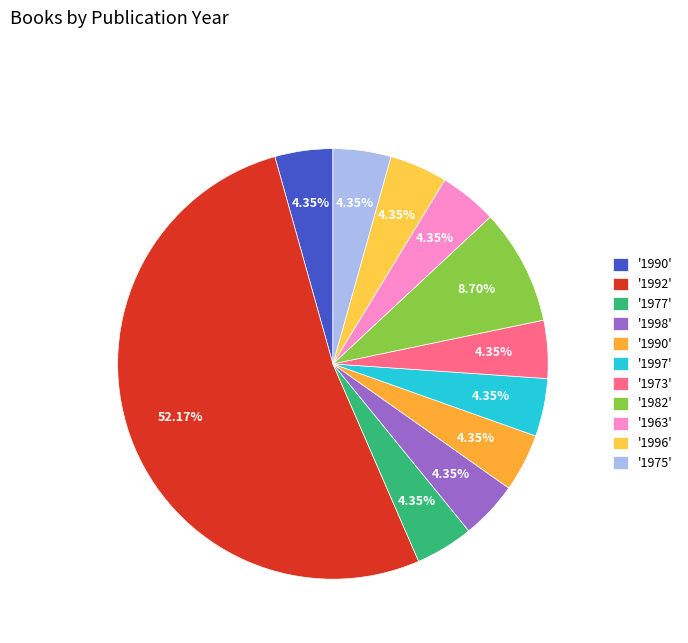

To the nearest percent, what is the difference between the largest and smallest slice percentages?

48%